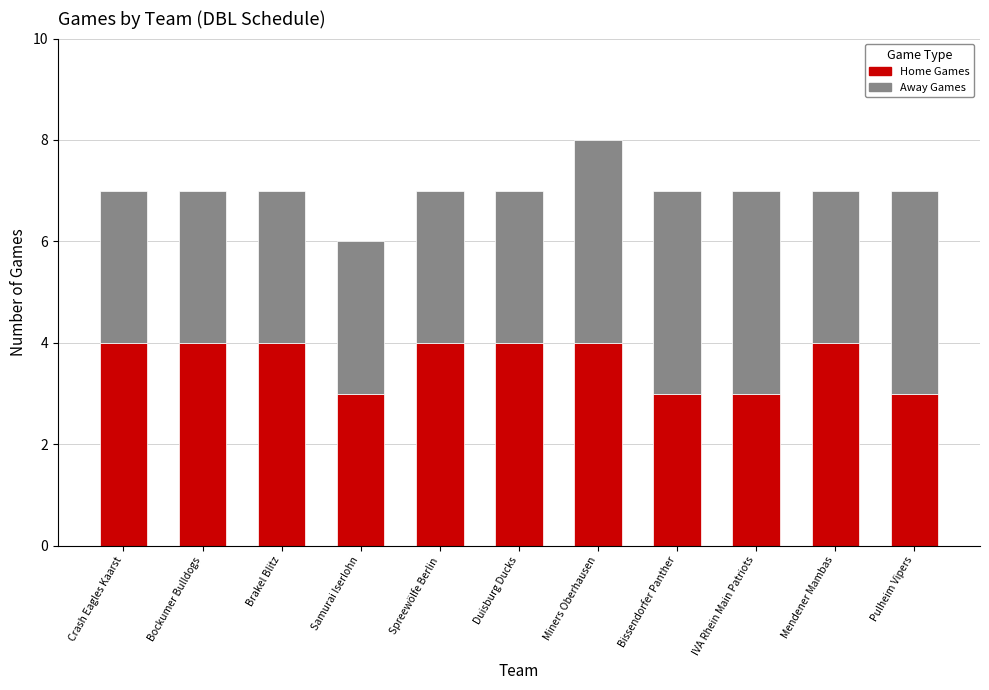

The Home Games series shows 7 at Mendener Mambas. True or false?

False